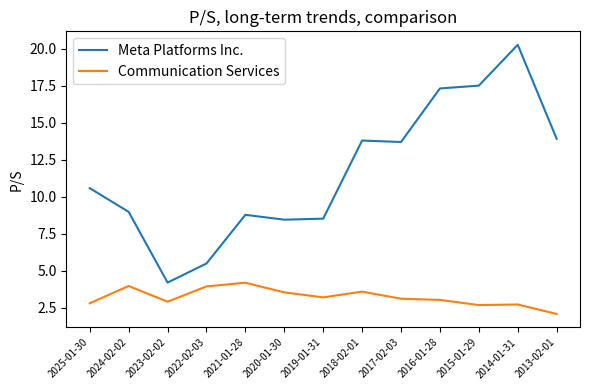

Which category has the lowest value across all series?

2013-02-01